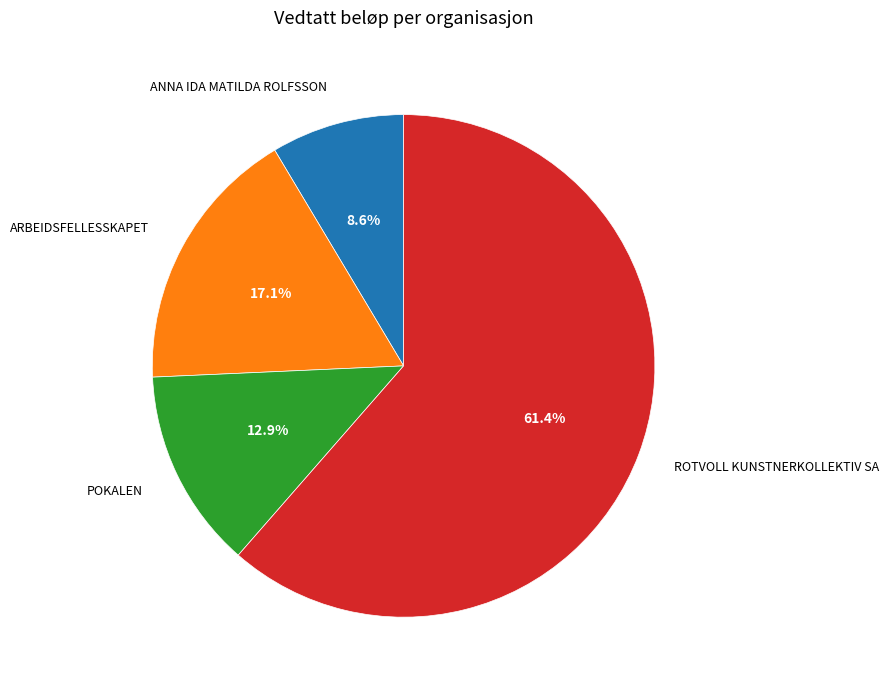

The ANNA IDA MATILDA ROLFSSON slice represents 1% of the pie. True or false?

False